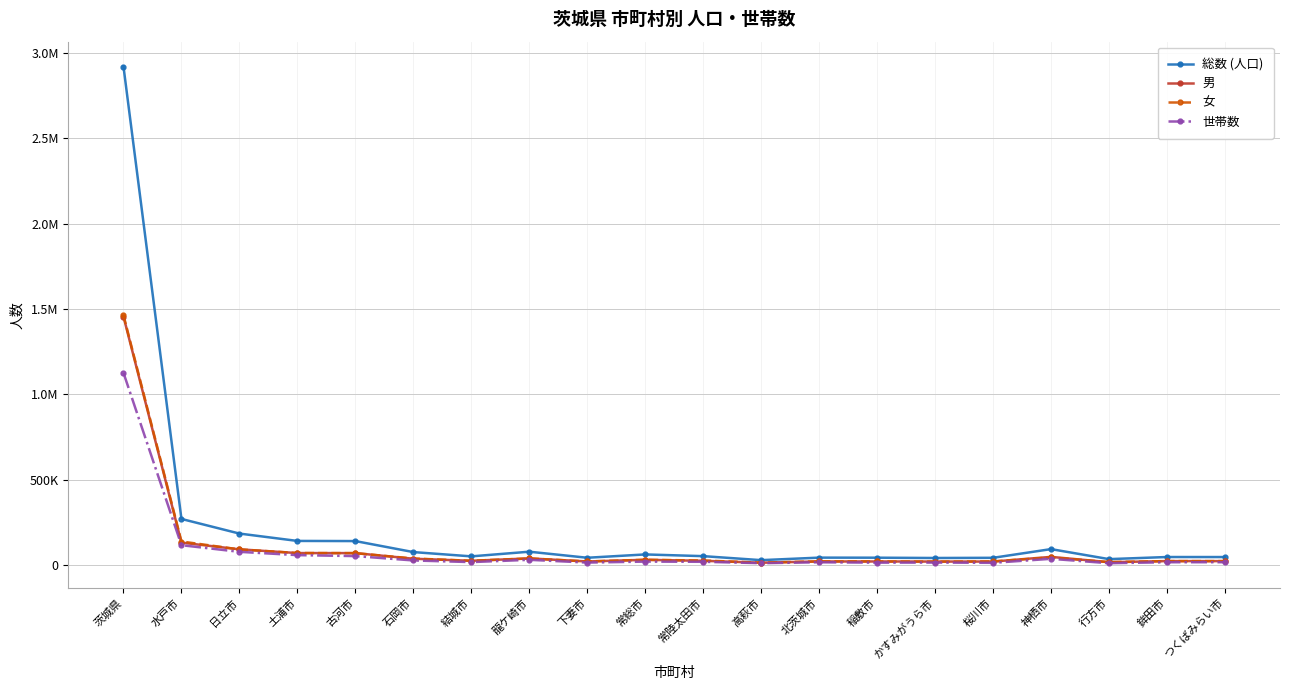

True or false: 総数 (人口) and 世帯数 intersect in this chart.

False